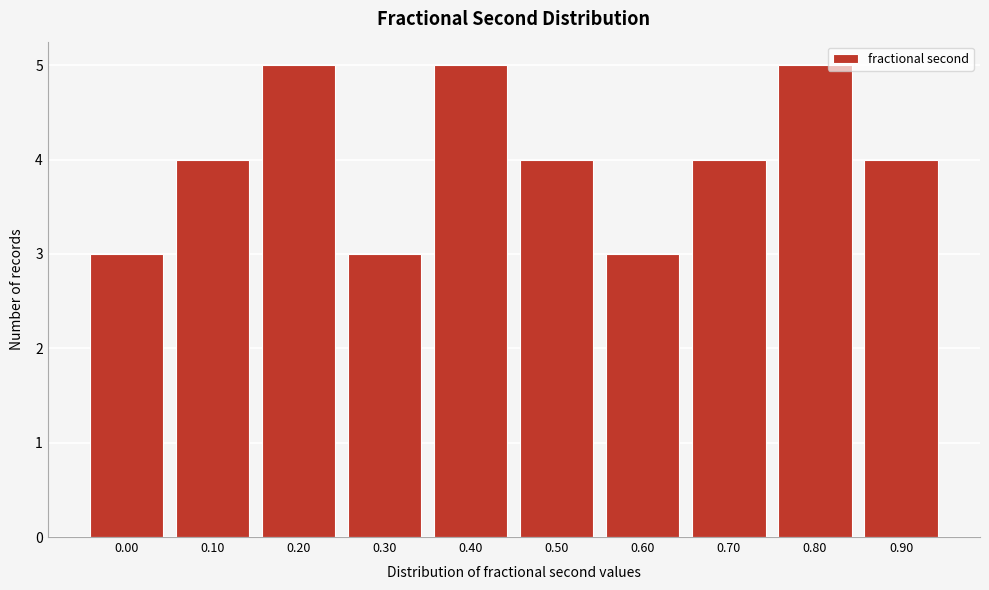

Reading left to right, list all the values displayed in this chart.

3	4	5	3	5	4	3	4	5	4